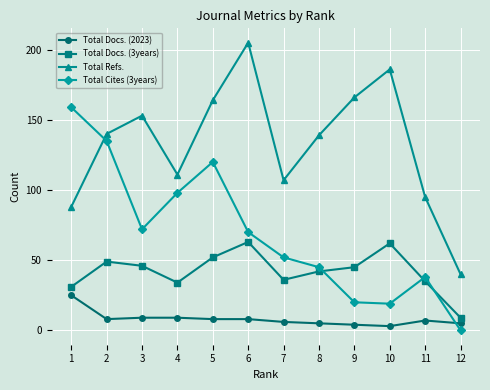

Which series has the widest spread of values?

Total Refs.